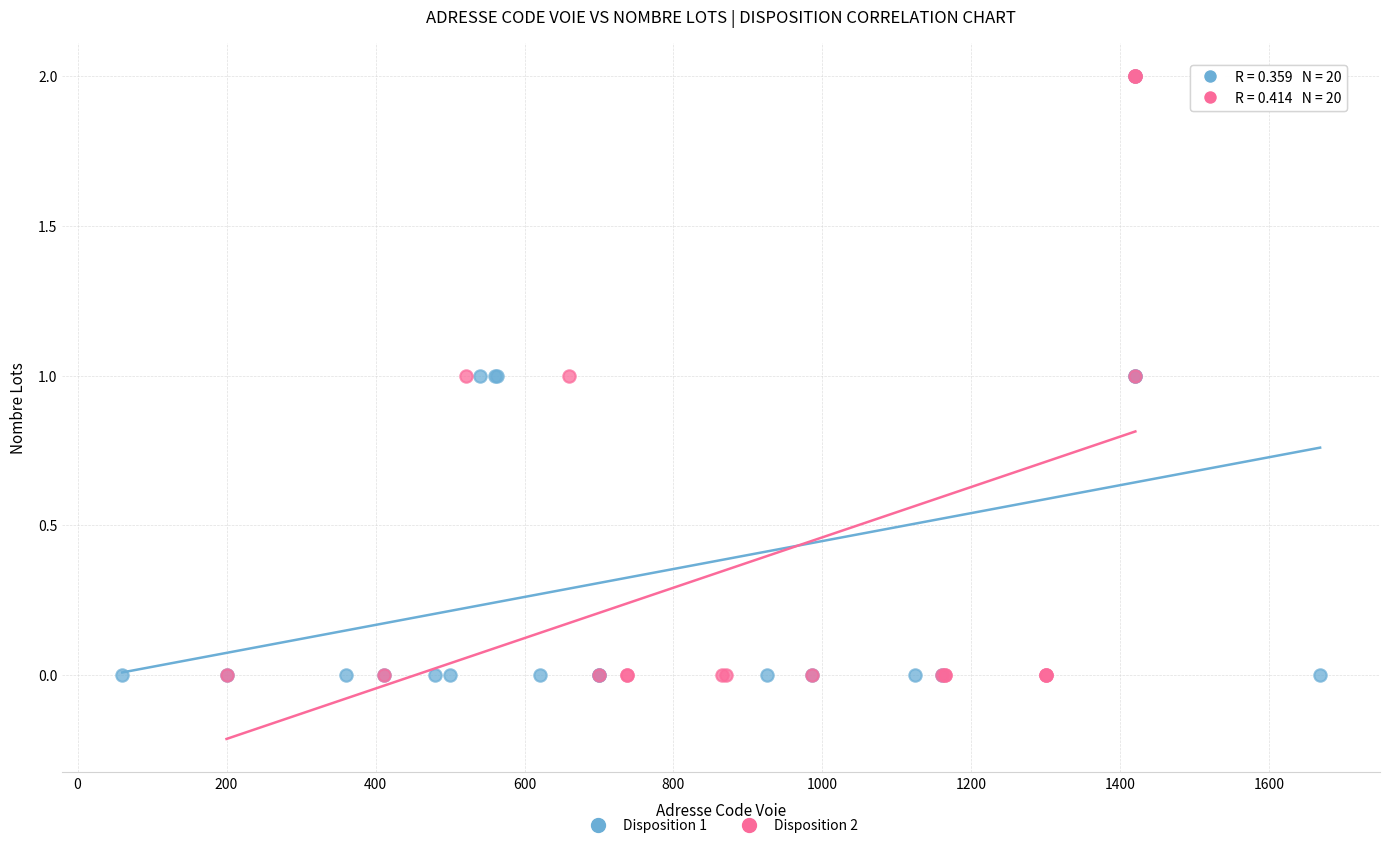

What are all the series names shown in the legend?

Disposition 1, Disposition 2